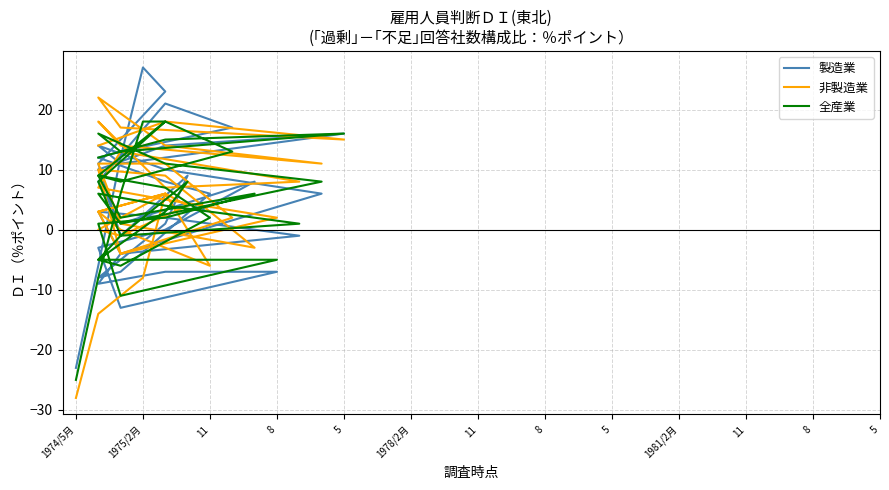

Which series has the largest range (max minus min)?

製造業